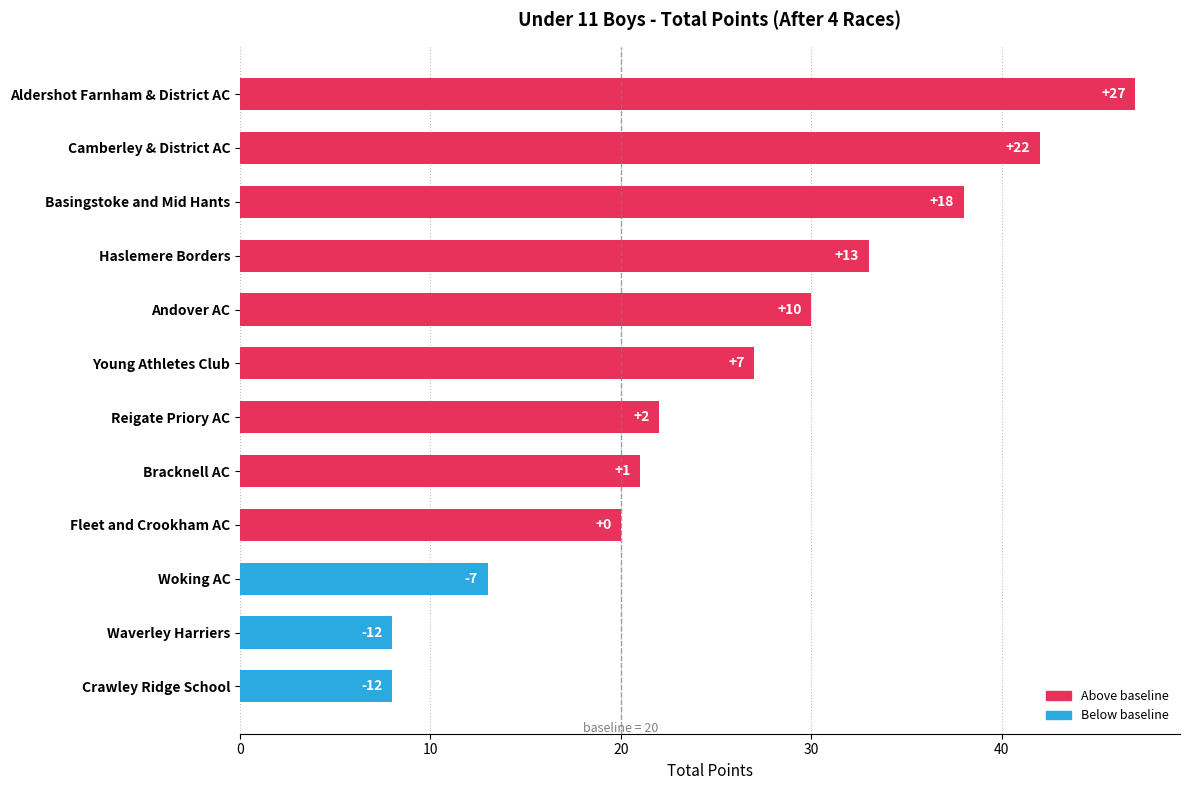

What is the difference between the maximum and minimum values?

39